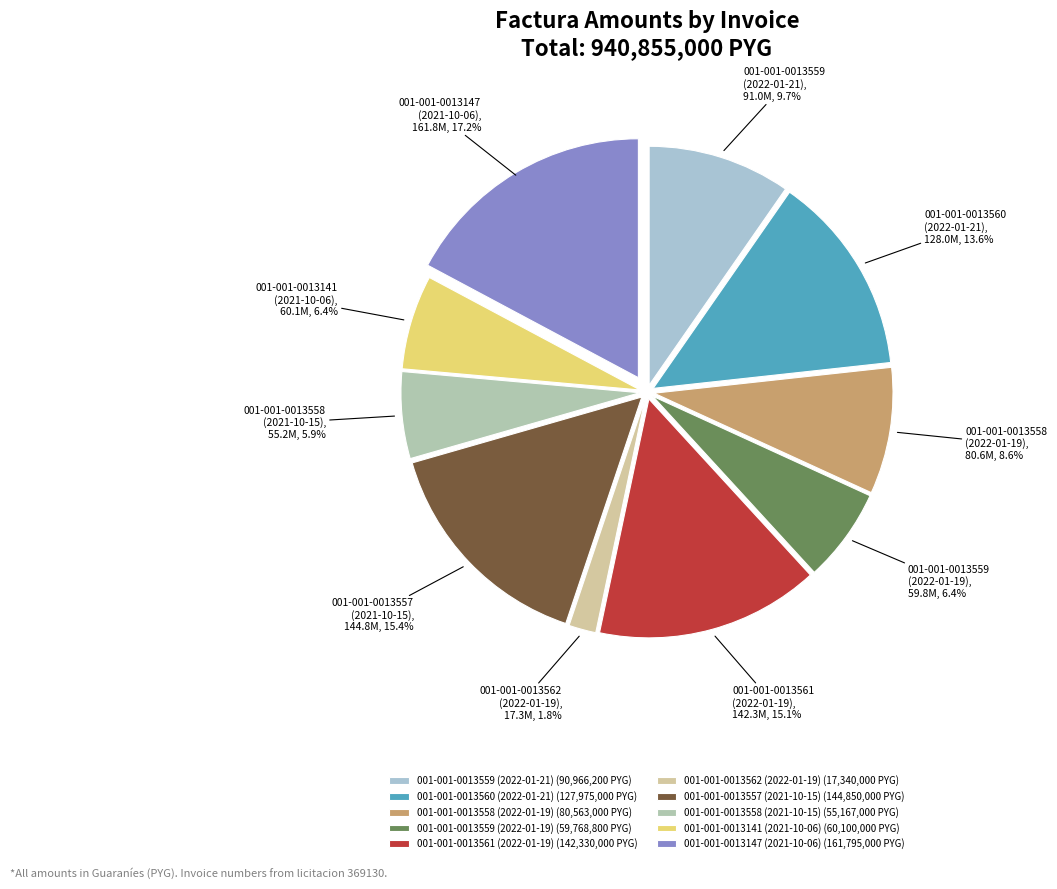

Does 001-001-0013560 (2022-01-21) represent more than half of the total?

No